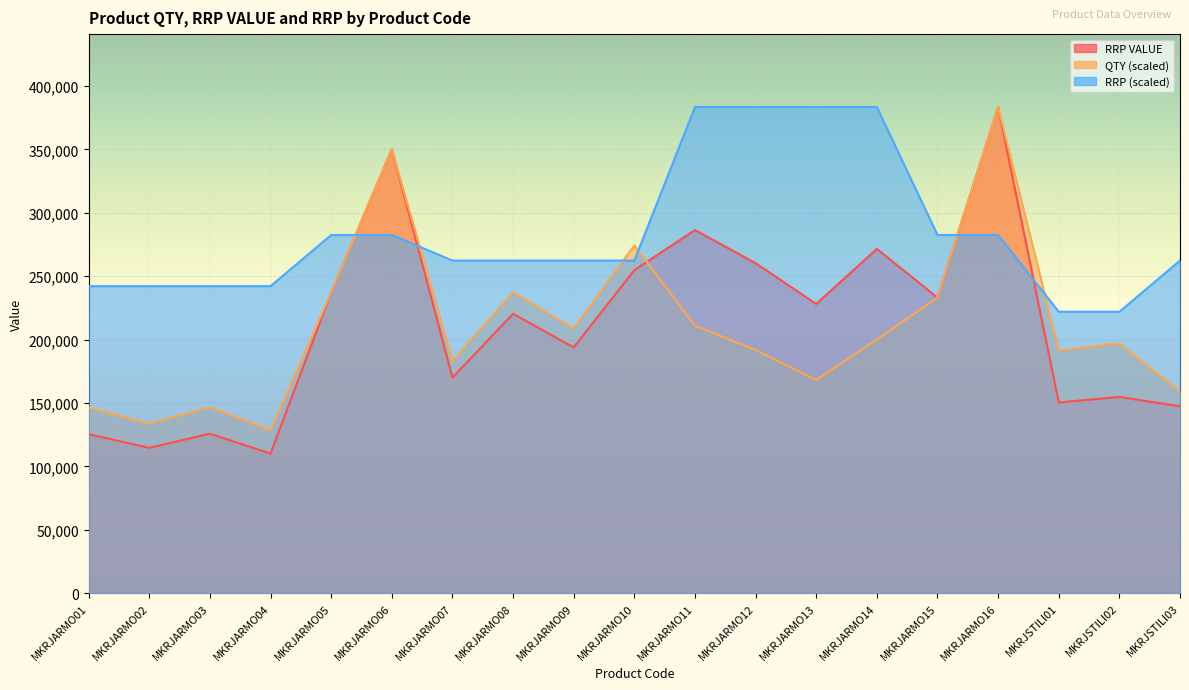

List the labels in order of QTY value, largest first.

MKRJARMO16, MKRJARMO06, MKRJARMO10, MKRJARMO08, MKRJARMO05, MKRJARMO15, MKRJARMO11, MKRJARMO09, MKRJARMO14, MKRJSTILI02, MKRJARMO12, MKRJSTILI01, MKRJARMO07, MKRJARMO13, MKRJSTILI03, MKRJARMO03, MKRJARMO01, MKRJARMO02, MKRJARMO04